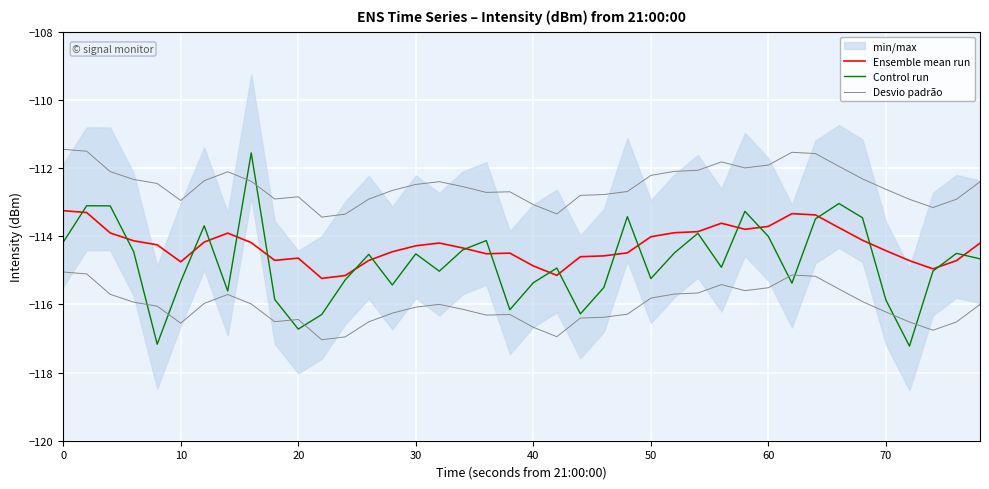

In Control run, how many points are lower than both neighbors (excluding endpoints)?

11